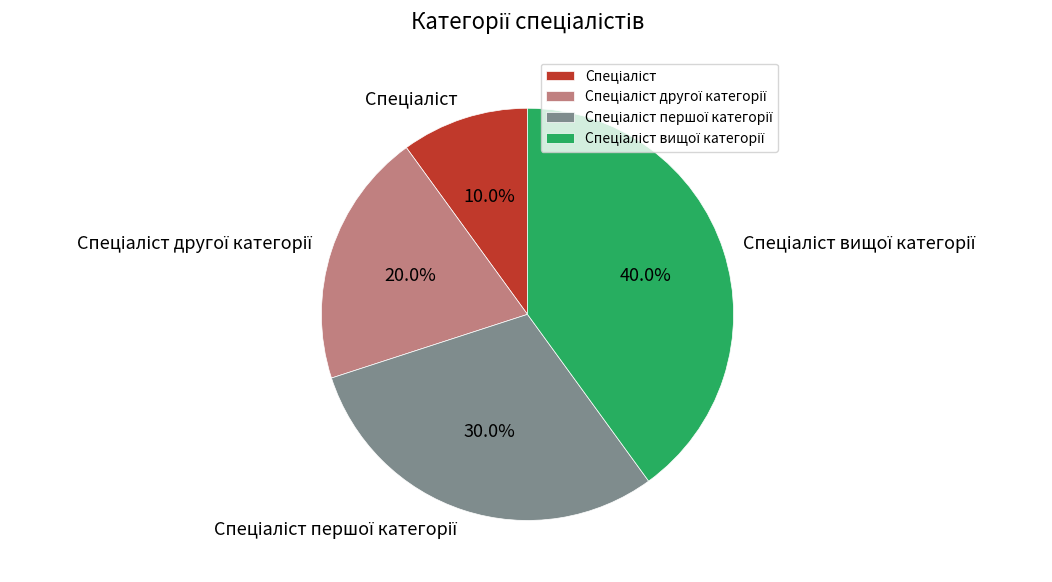

Is there any slice that represents more than half of the pie?

No